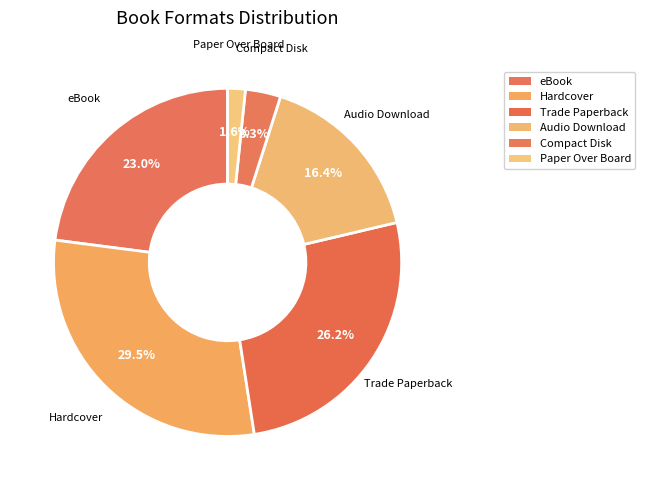

Is it true that eBook is 23% of the pie?

True